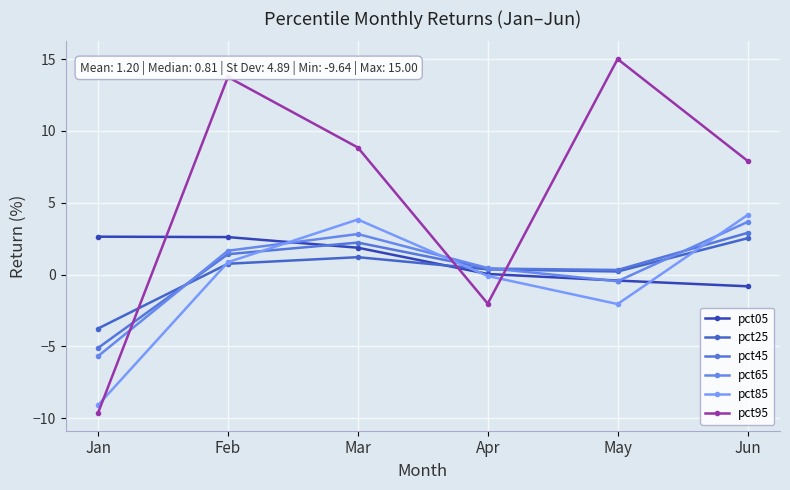

Which series ends up on top after the final intersection of pct85 and pct95?

pct95